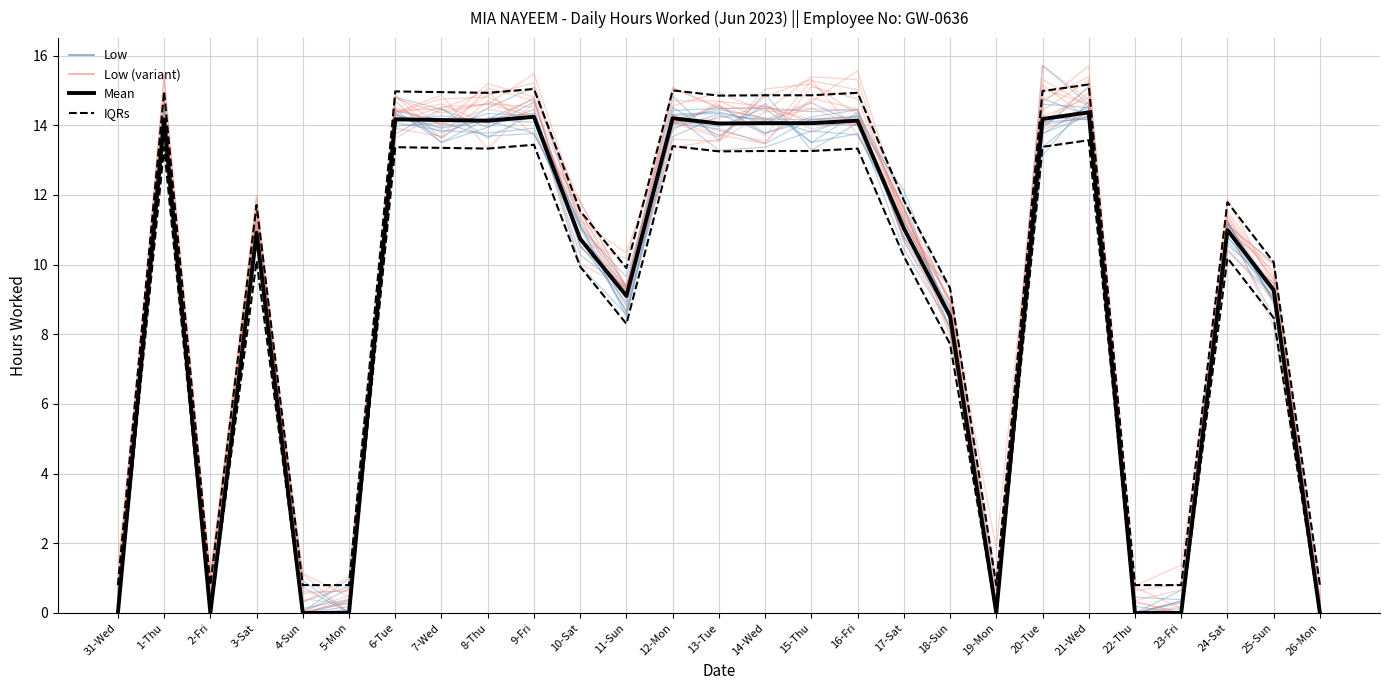

In IQRs, how many points are higher than both neighbors (excluding endpoints)?

8